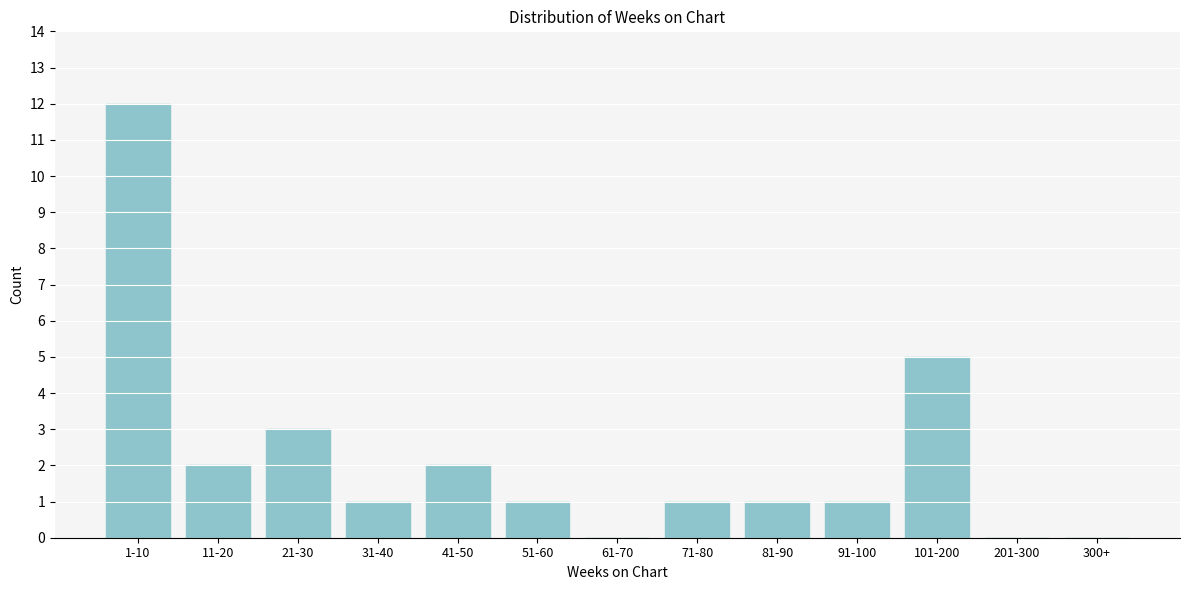

Reading left to right, what are all the values shown in this chart?

1-10=12	11-20=2	21-30=3	31-40=1	41-50=2	51-60=1	61-70=0	71-80=1	81-90=1	91-100=1	101-200=5	201-300=0	300+=0